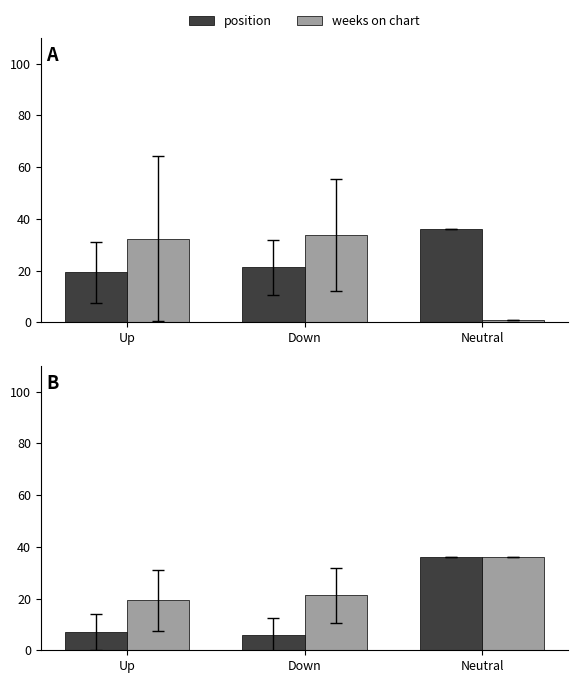

List the labels in order of position value, smallest first.

Up, Down, Neutral